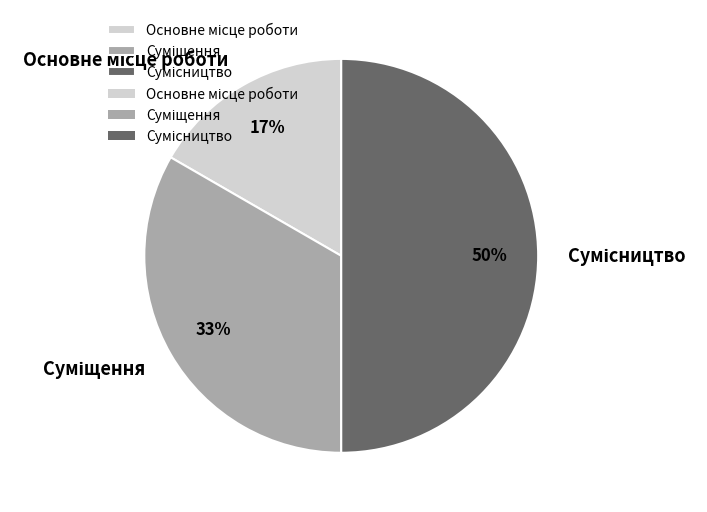

To the nearest percent, what is the average slice percentage?

33%